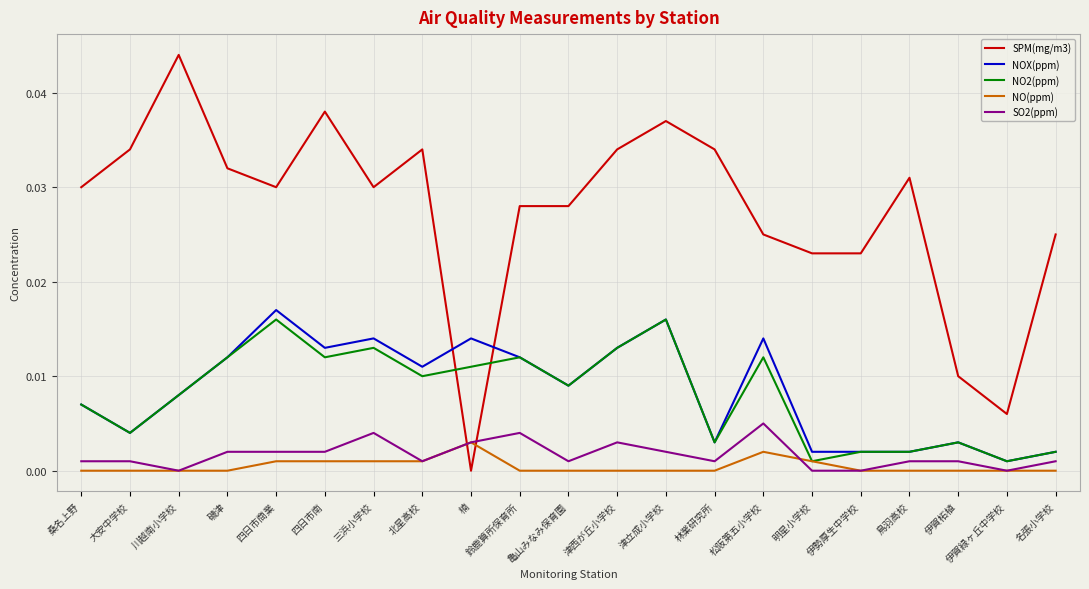

The NOX(ppm) series shows 0.0 at 楠. True or false?

True